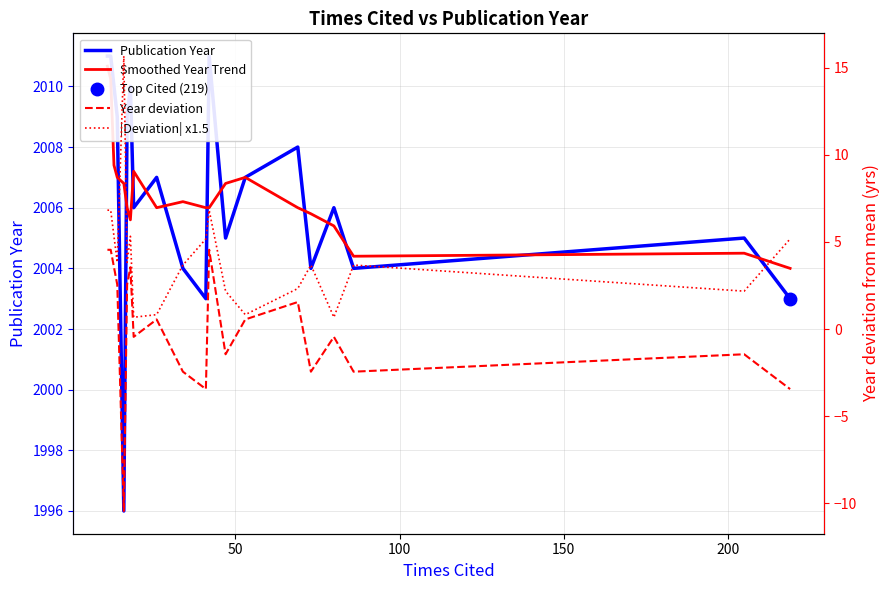

Is it true that Year deviation equals 1.5 at 150?

False